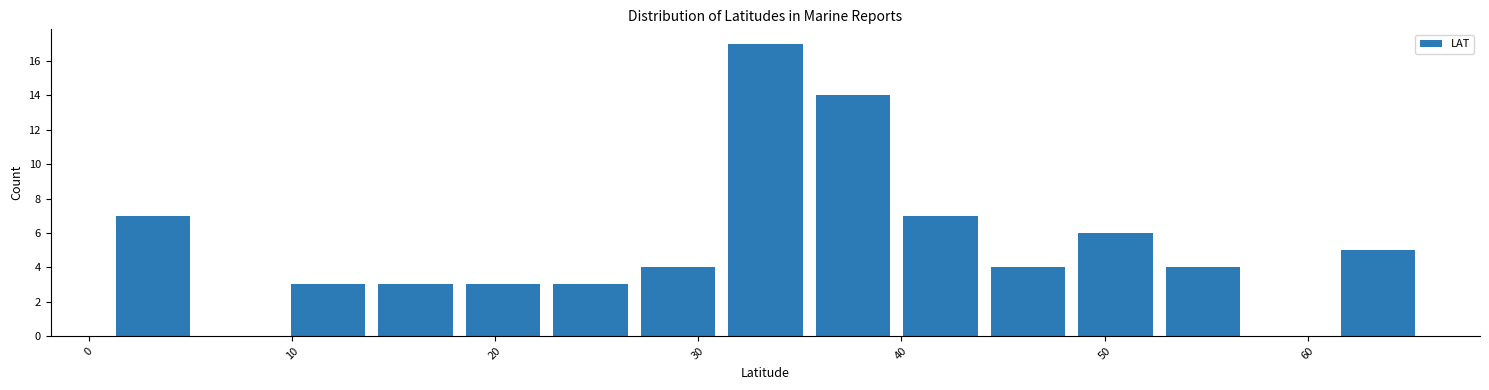

What is the height of the bar covering 53 to 57 on the x-axis? Neither the bar edges nor the heights are printed on the chart, so give them approximately, as read against the axes.

4